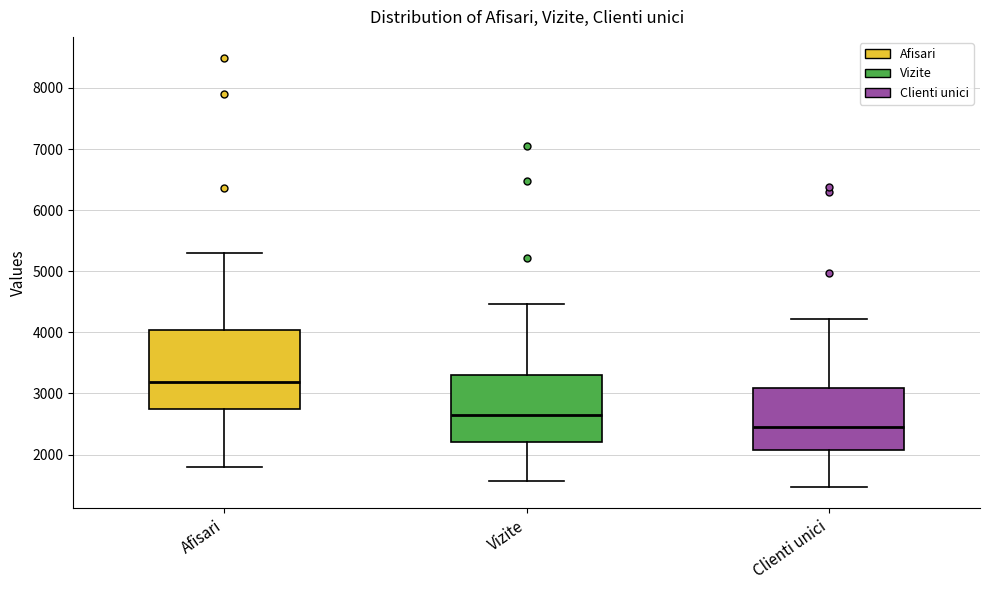

Reading left to right, read every box against the y-axis: the position of its median line, the range the box covers, and the ends of its whiskers. The values are not printed on the chart, so give them approximately, as read against the axis.

Afisari: median 3200, box 2800 to 4000, whiskers 1800 to 5300
Vizite: median 2600, box 2200 to 3300, whiskers 1600 to 4500
Clienti unici: median 2500, box 2100 to 3100, whiskers 1500 to 4200